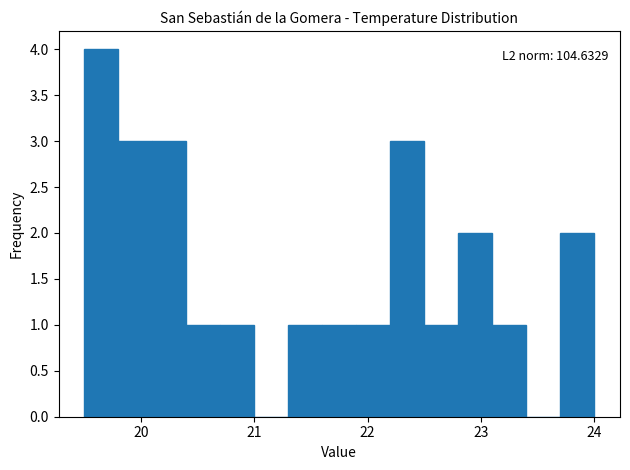

Around what value on the x-axis is the tallest bar? Give the approximate position of its centre, as read against the axis.

19.7